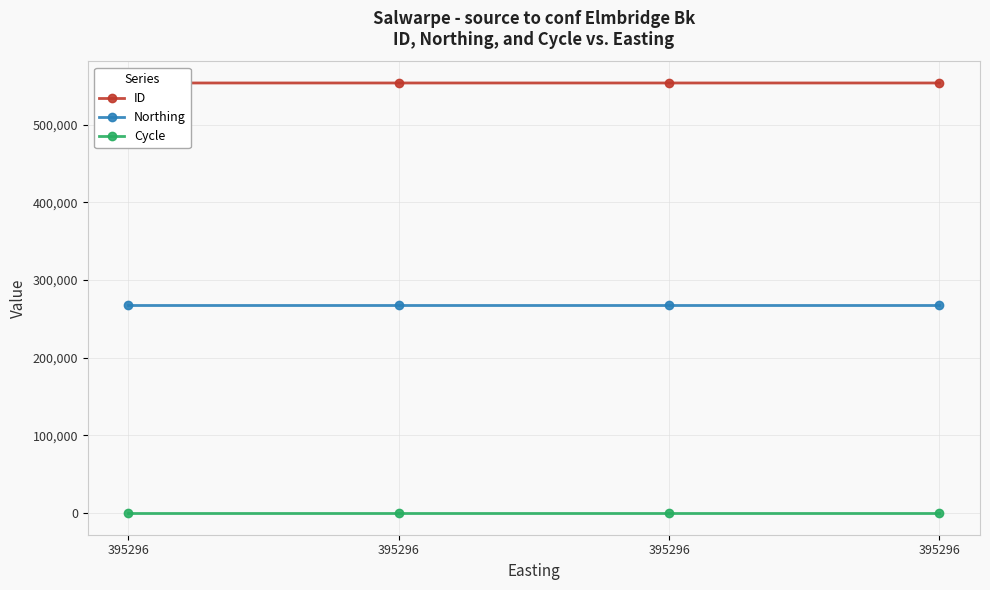

True or false: Cycle has more than 0 points higher than both neighbors.

False